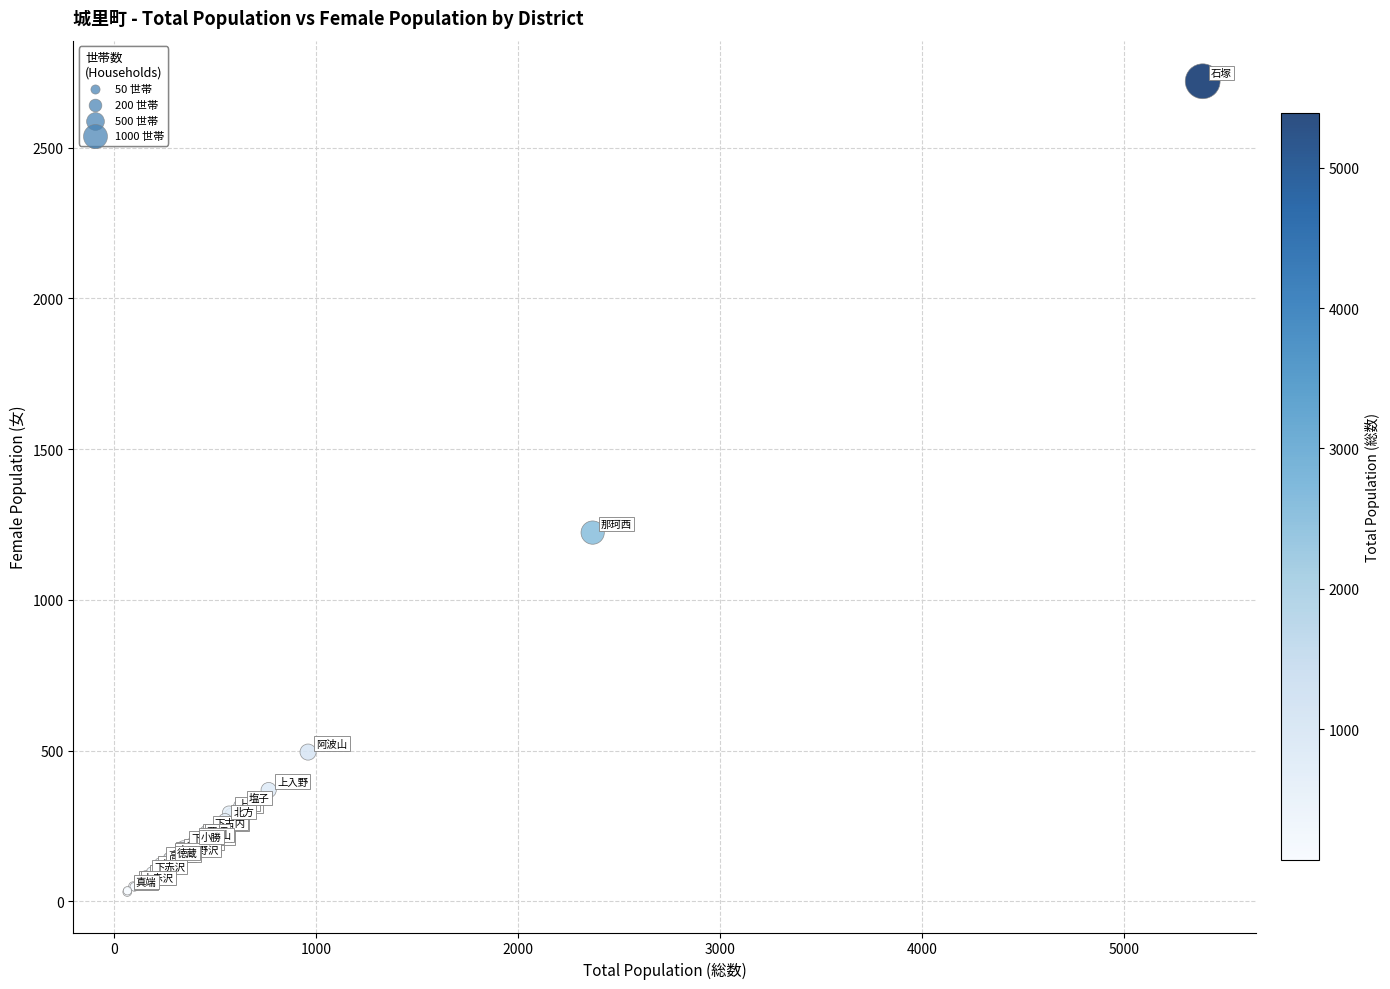

What Y value in the scatter plot is closest to 1375?

1223